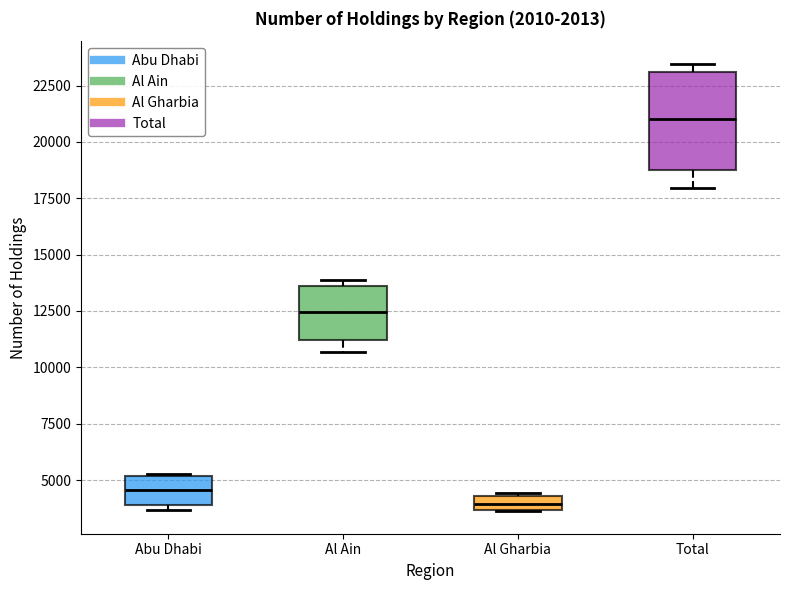

Which box is the tallest, from its lower edge to its upper edge?

Total